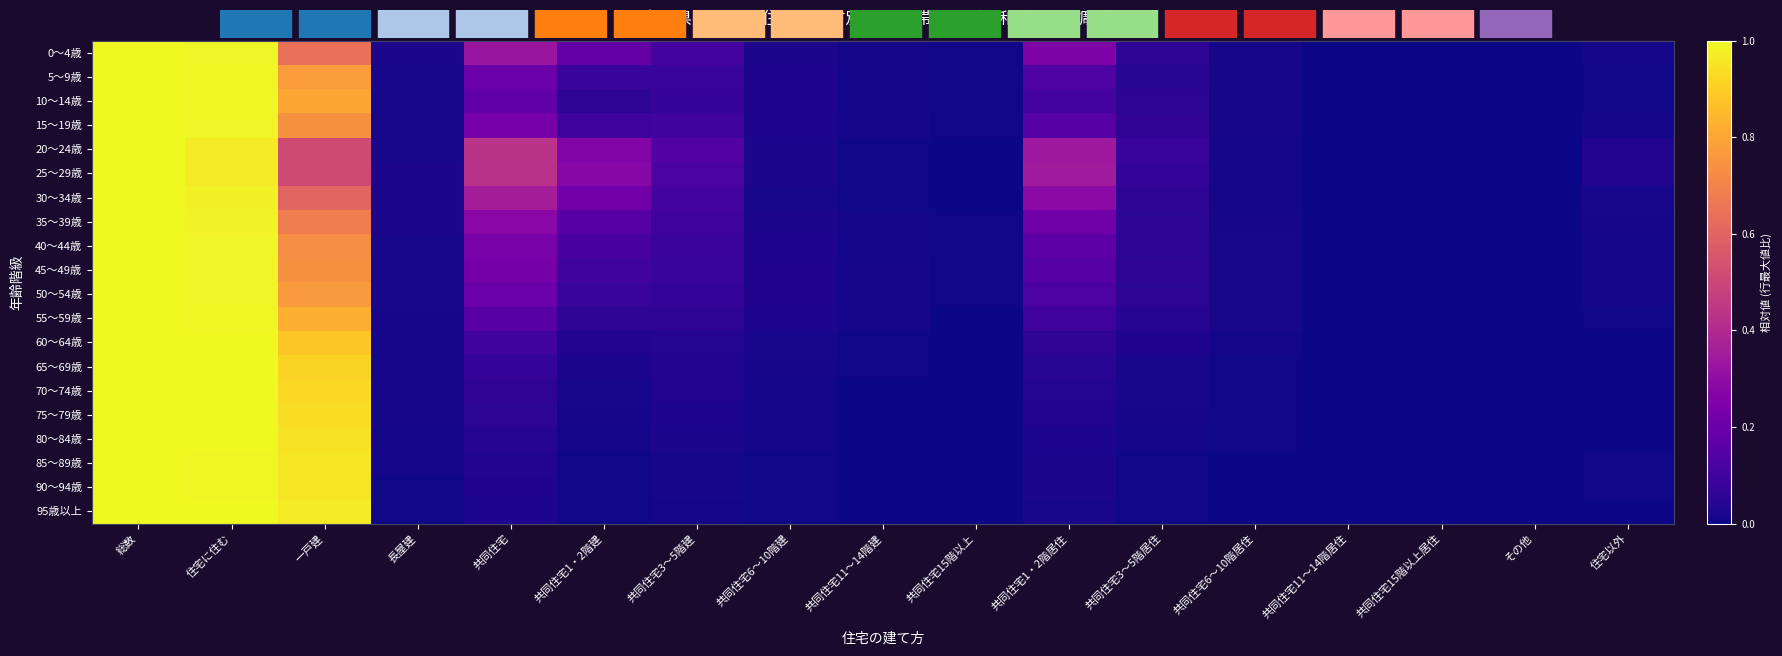

What is the difference between the highest and lowest values at 共同住宅1・2階居住?

0.3